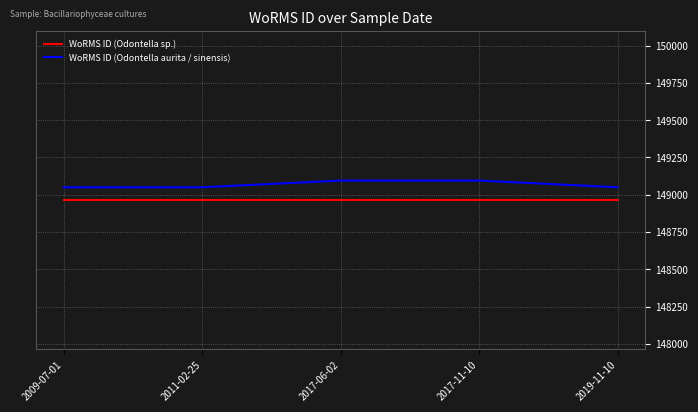

The value of WoRMS ID (Odontella aurita / sinensis) at 2017-06-02 is 232629. True or false?

False